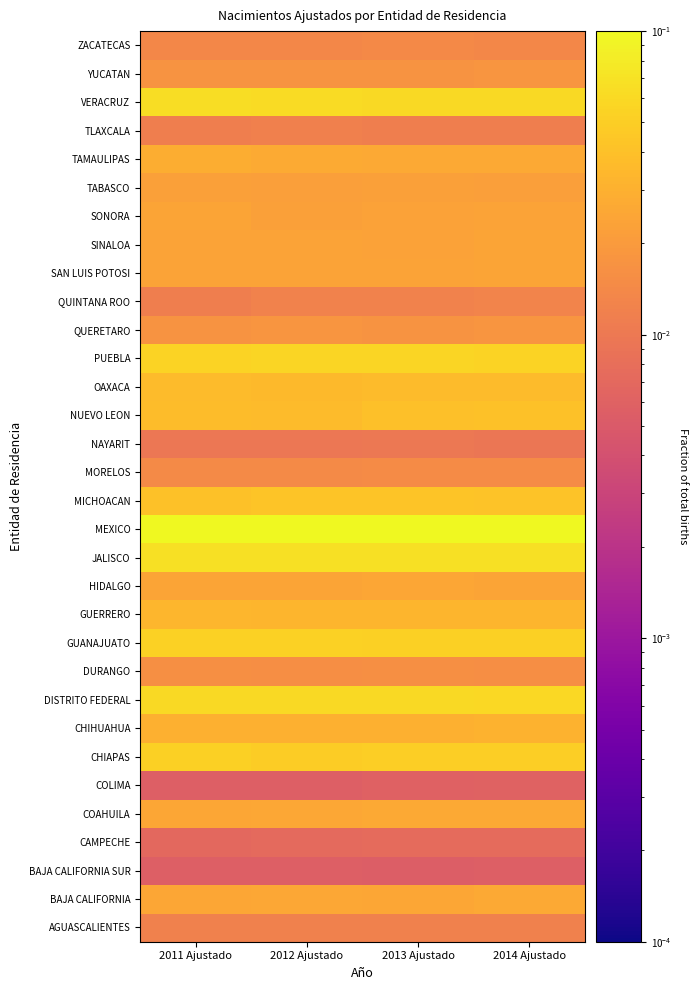

The value of CAMPECHE at 2013 Ajustado is 0.0. True or false?

False